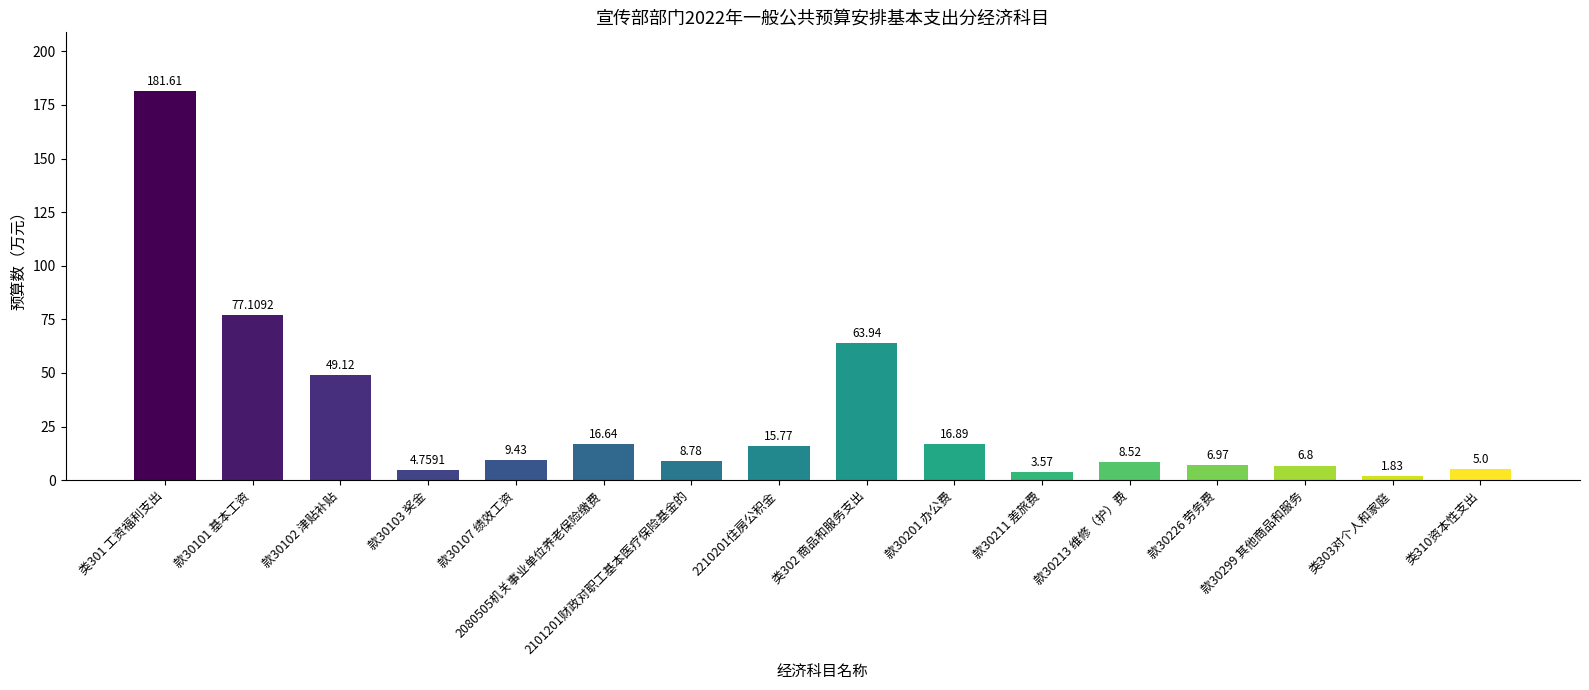

What is the average value?

29.8